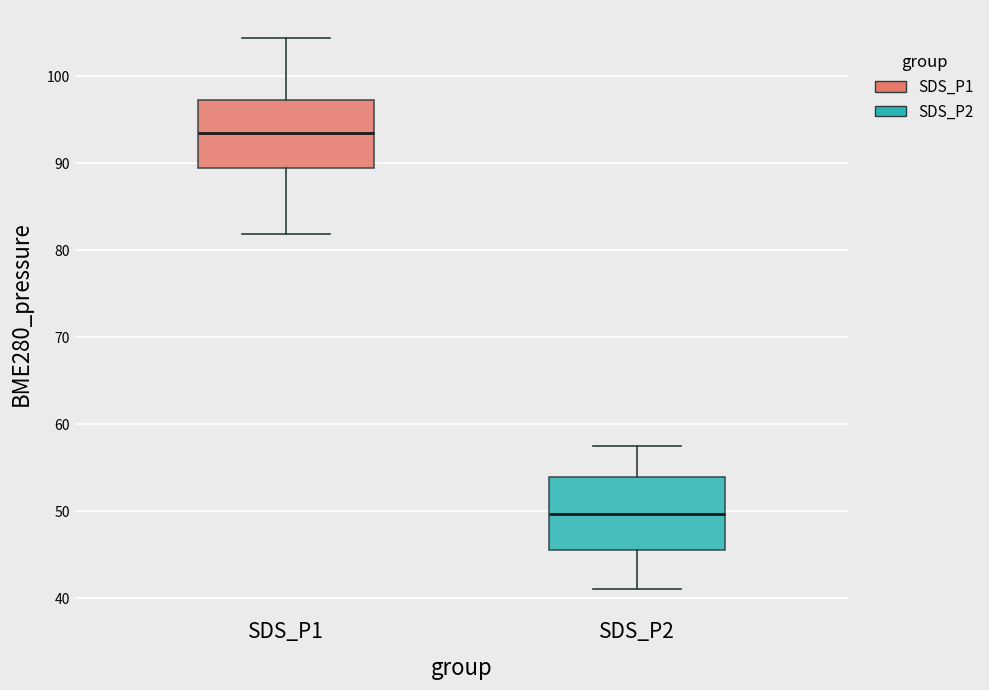

Reading left to right, transcribe this box plot: for each box, give where its median line is, the range the box spans, and where its two whiskers end, as read against the y-axis. The values are not printed on the chart, so give them approximately, as read against the axis.

SDS_P1: median 93, box 89 to 97, whiskers 82 to 104
SDS_P2: median 50, box 45 to 54, whiskers 41 to 58